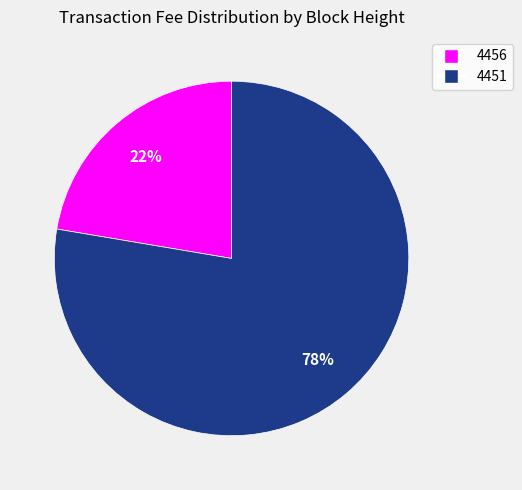

Do 4456 and 4451 together represent more than half of the pie?

Yes